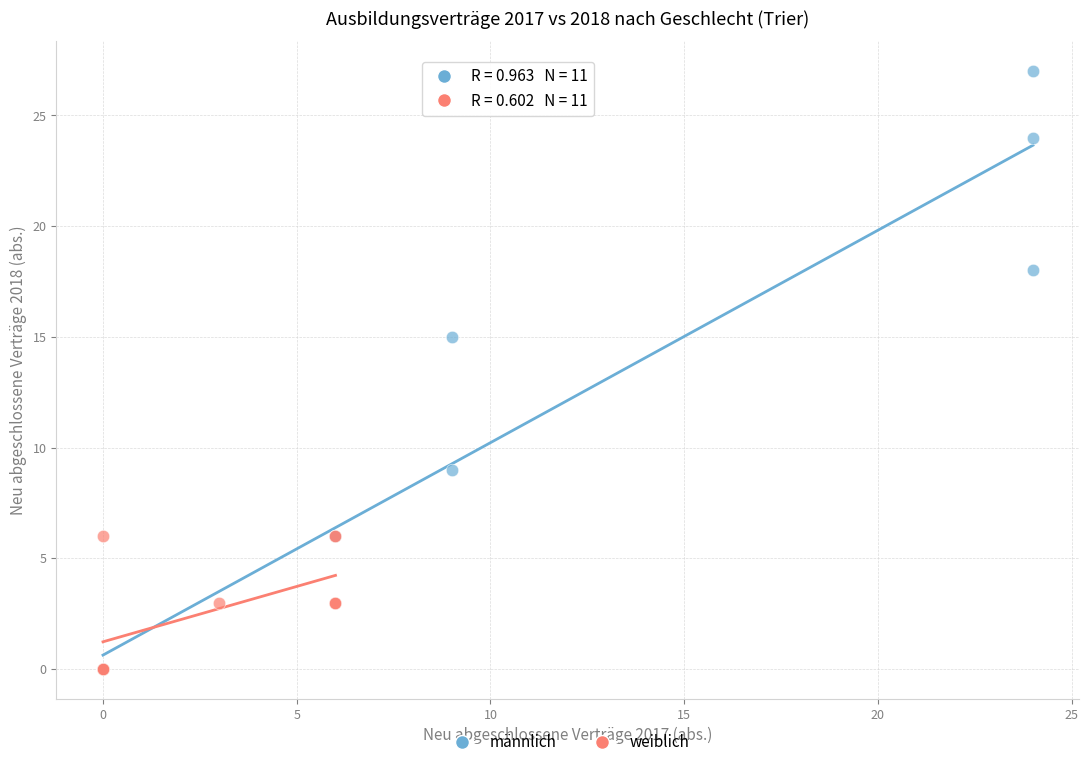

Which series has the largest Y range (max minus min)?

männlich